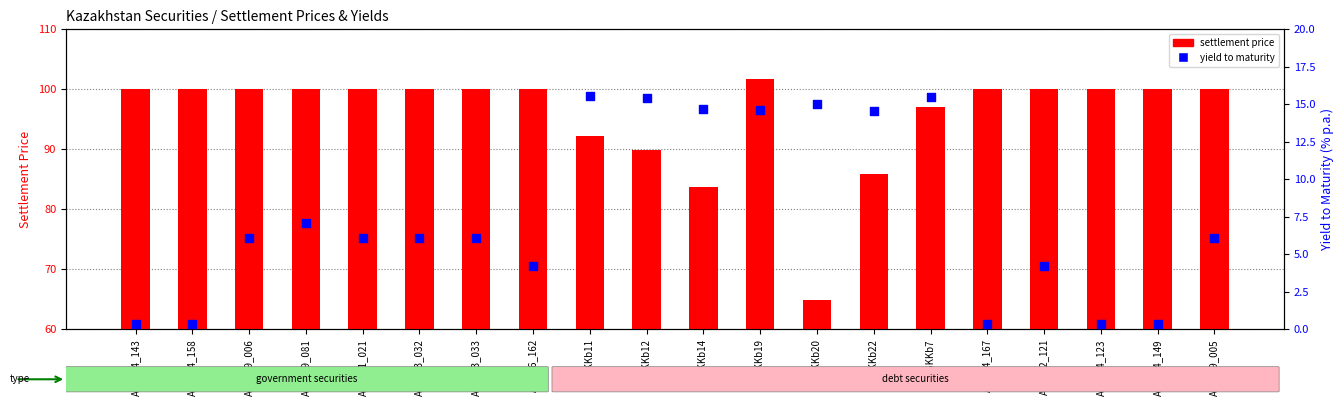

Is the value of settlement price at ABK119_081 greater than the value of yield to maturity at ABK024_158?

Yes